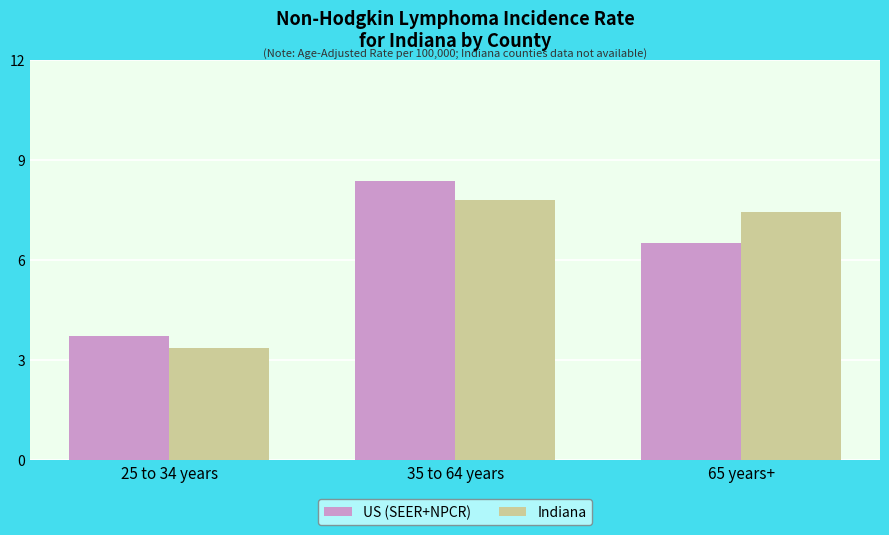

How many data points does each series have?

3